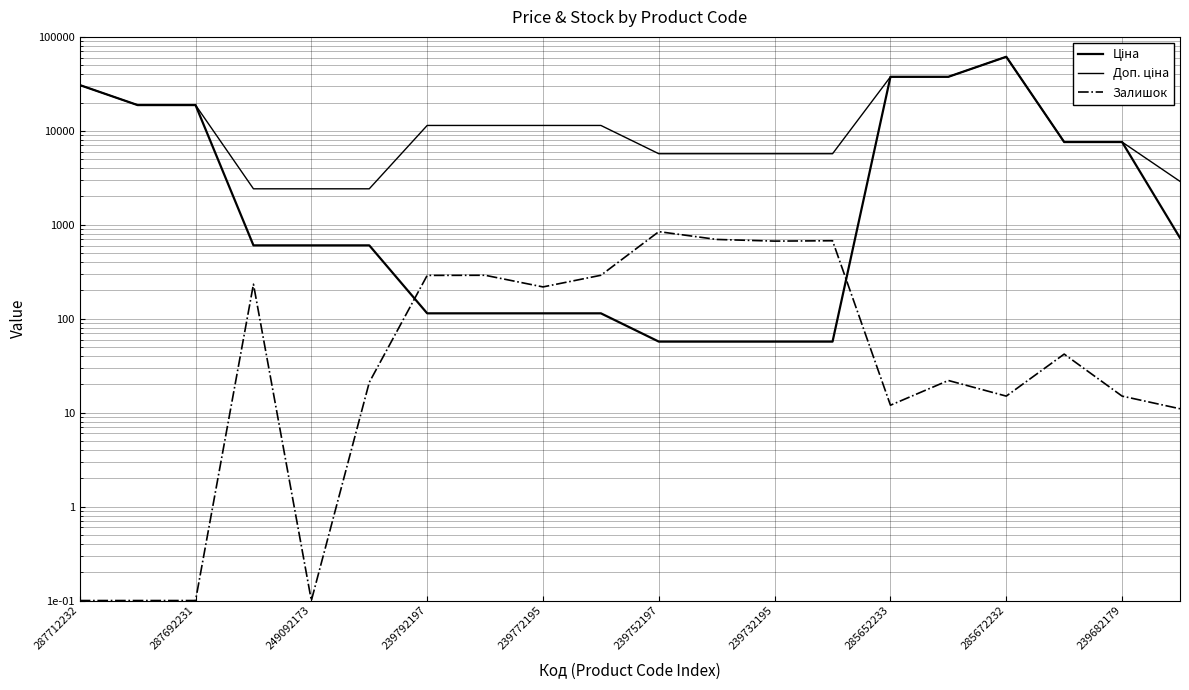

Where is Доп. ціна nearest to the value 31924?

287712232